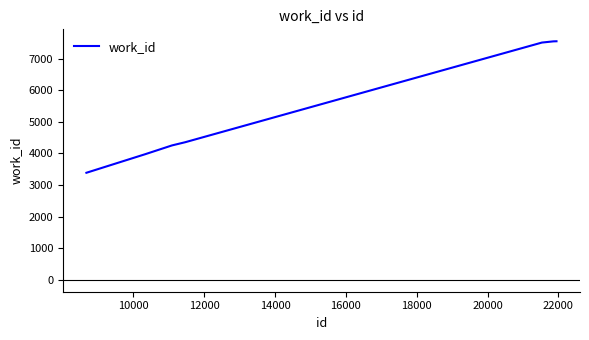

What is the greatest value displayed?

7553